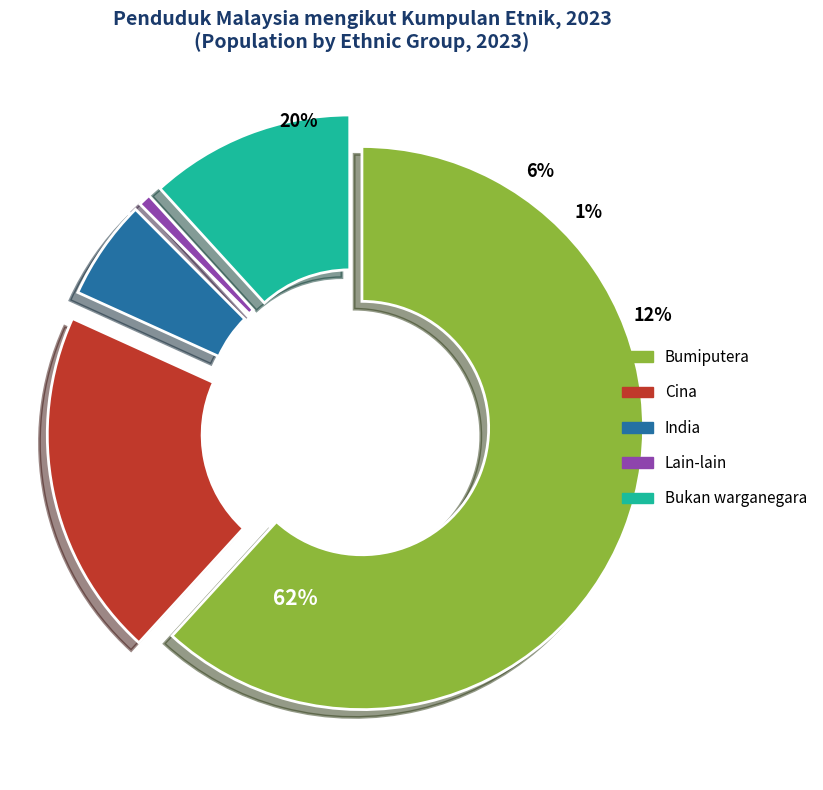

How many segments does this pie chart have?

3